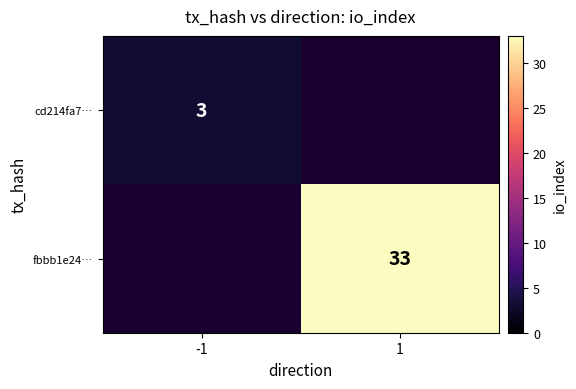

Is the value of cd214fa7… at -1 greater than the value of fbbb1e24… at 1?

No